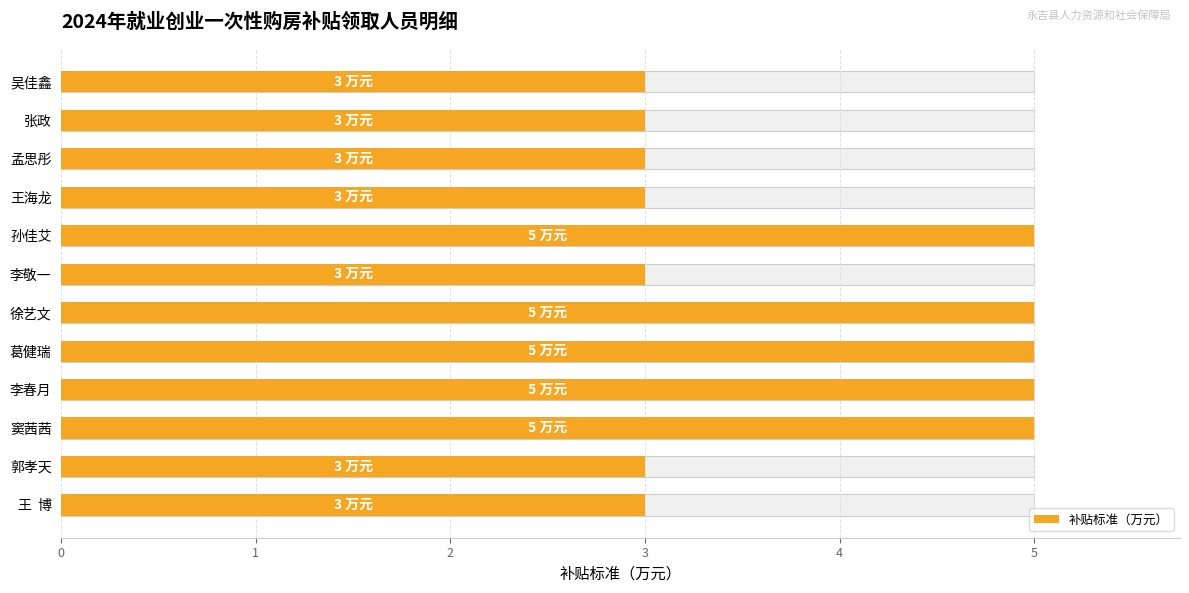

Rank the categories by value from highest to lowest.

2, 3, 4, 5, 7, 0, 1, 6, 8, 9, 10, 11